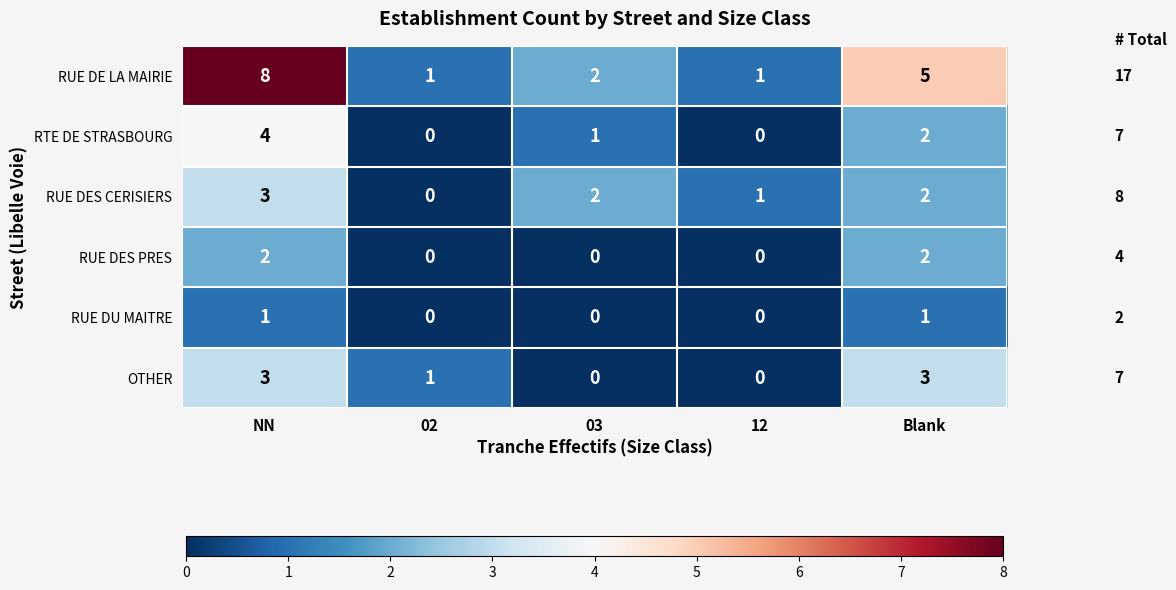

True or false: RUE DE LA MAIRIE has a value of 2 at 12.

False